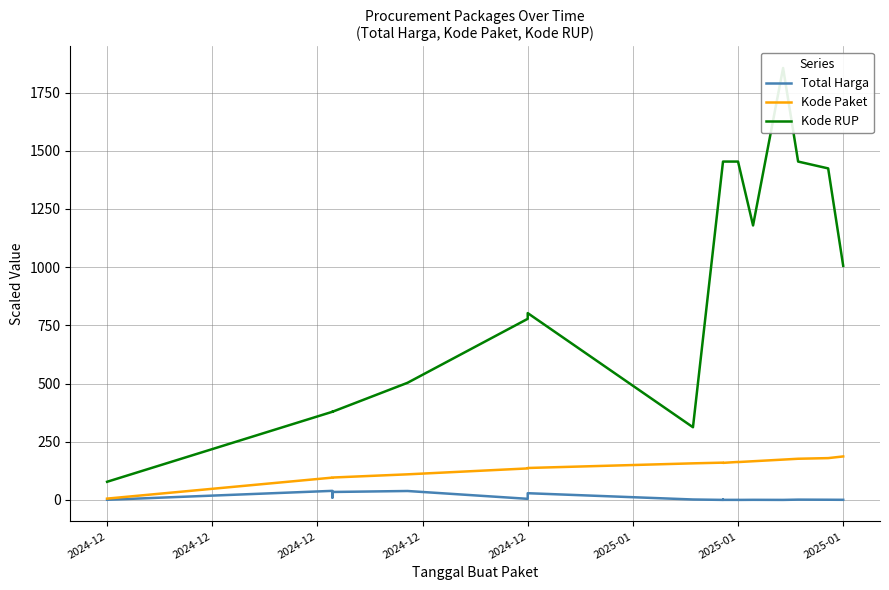

How many lines are shown in the chart?

3